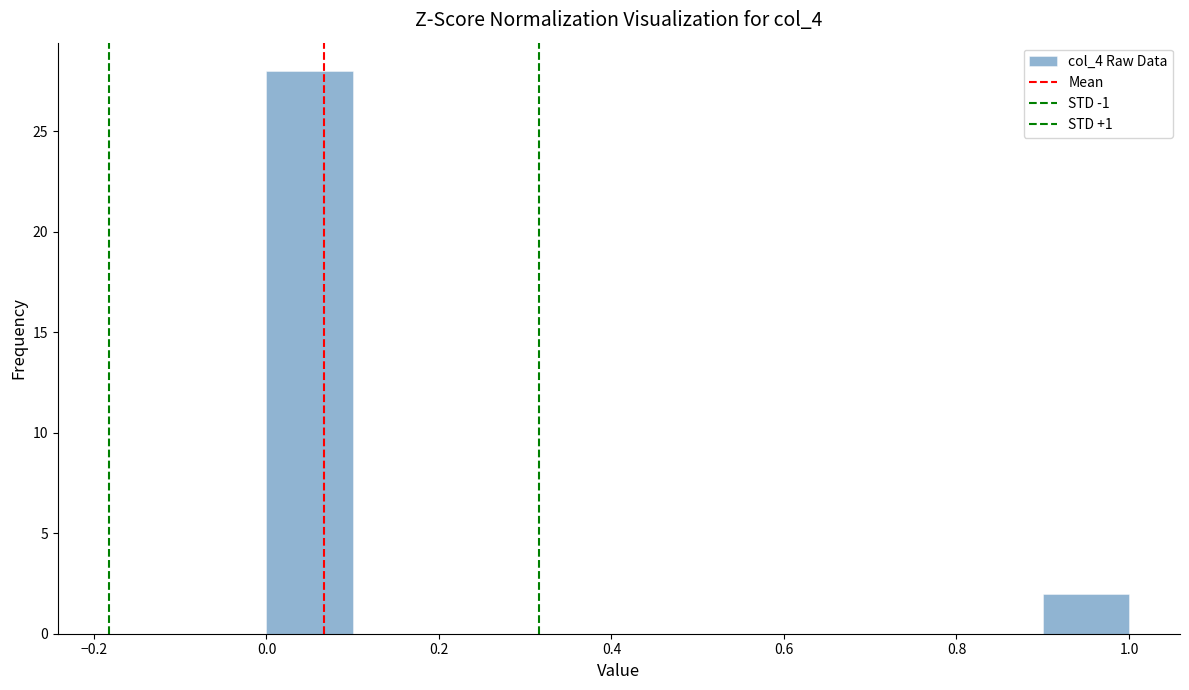

Over which range of the x-axis is the bar tallest?

0.0 to 0.1